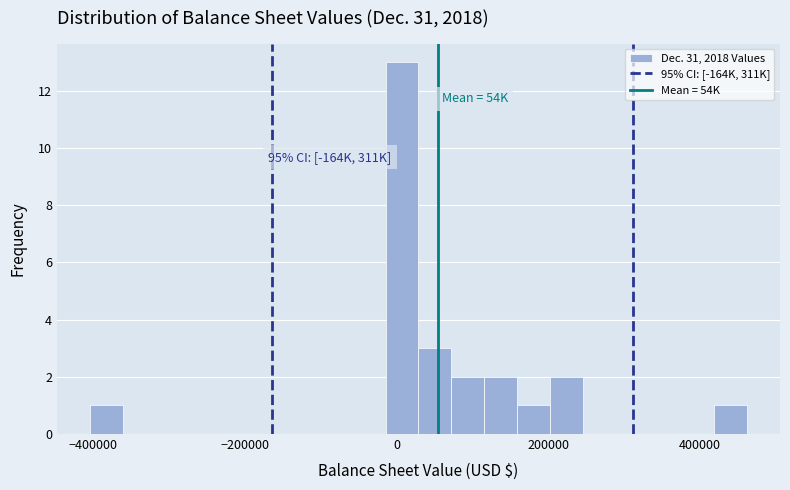

Read against the x-axis, roughly where is the centre of the tallest bar?

0